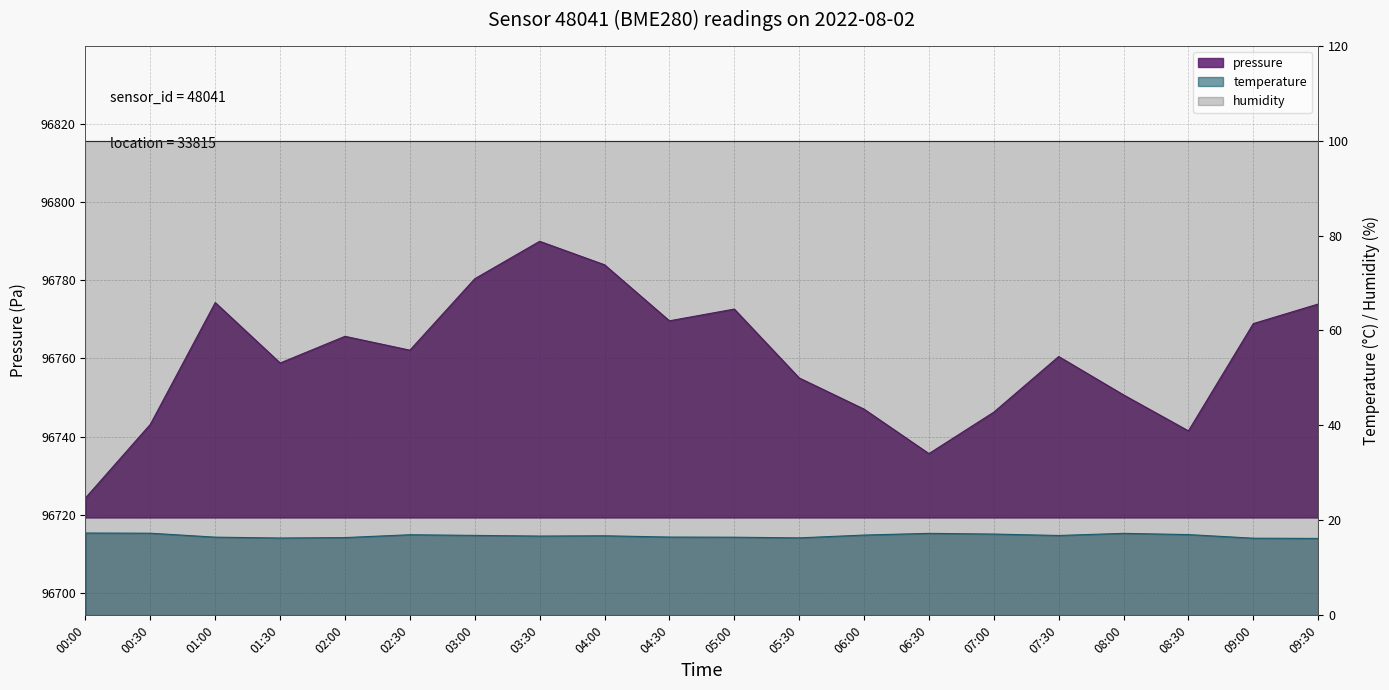

What is the value of the temperature point at the 19th from the left?

16.2